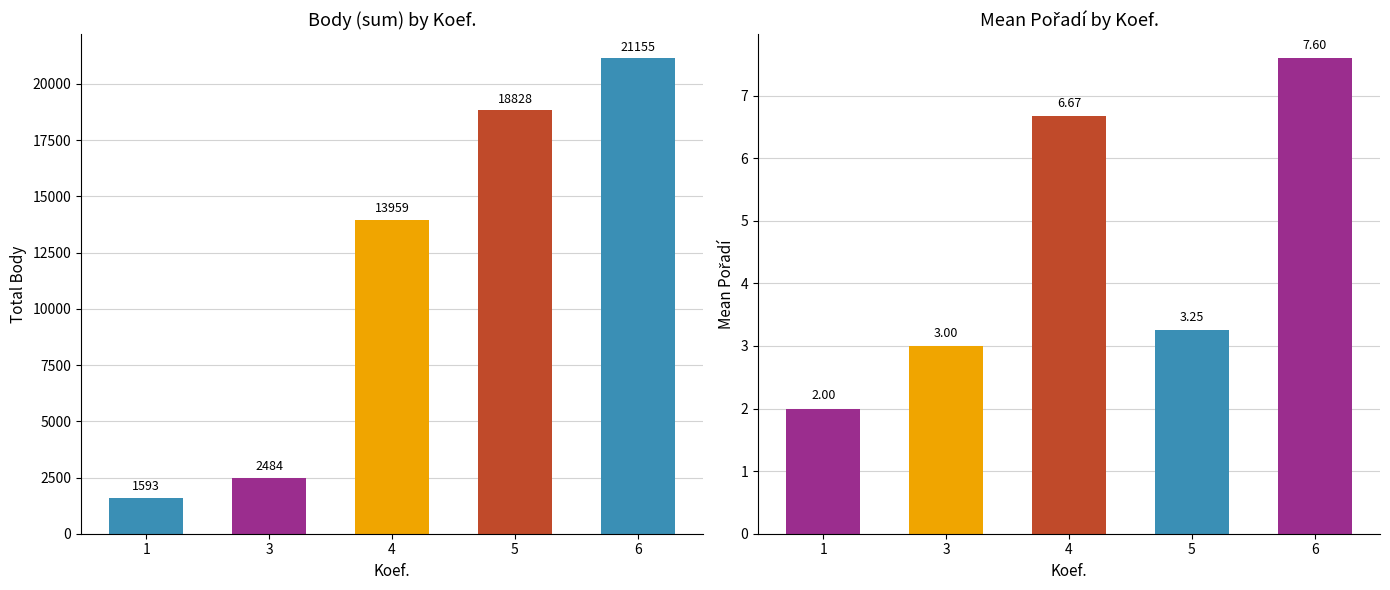

The value of Pořadí at 5 is 3.2. True or false?

True